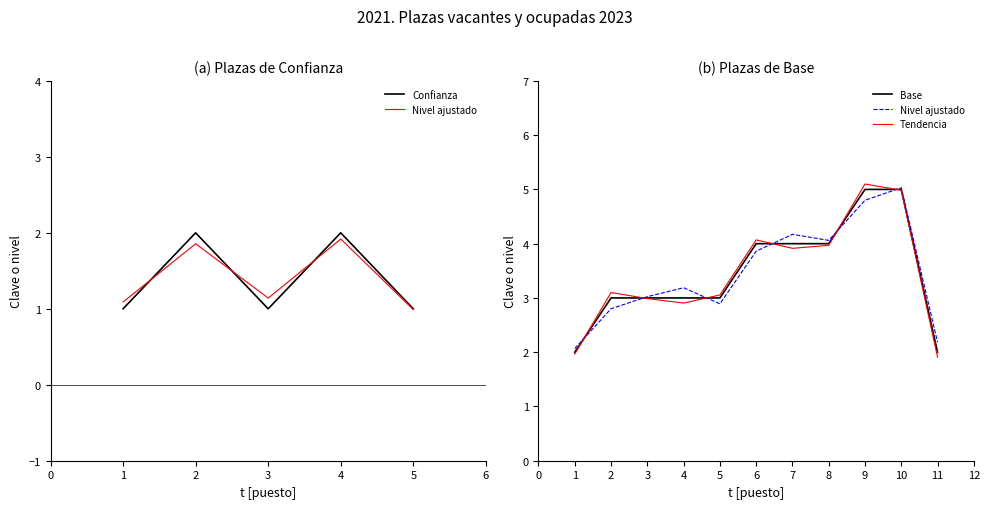

The chart shows a value of 5 at 3. True or false?

False